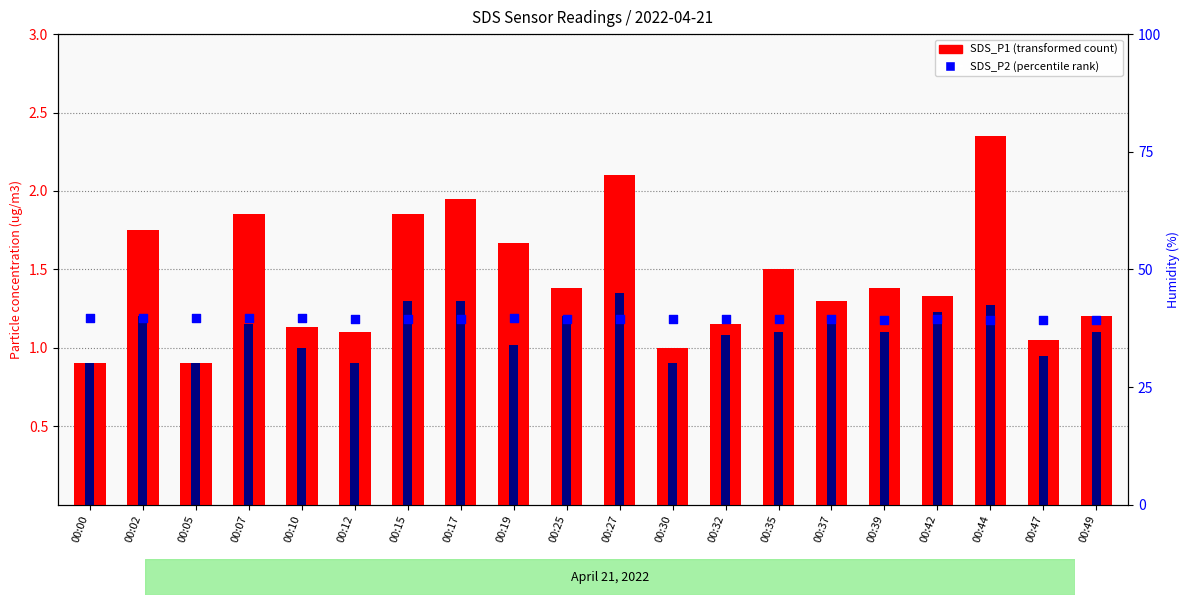

What is the total value across all series at 00:17?

42.8